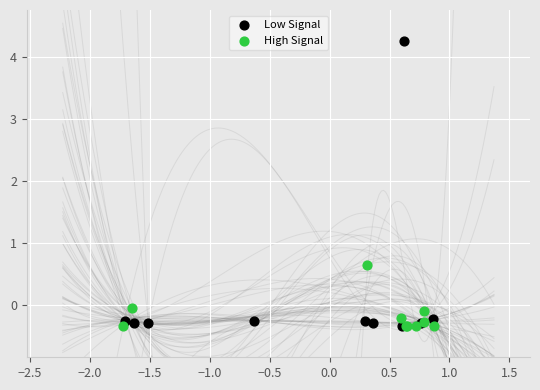

Which series contains the highest Y value?

Low Signal